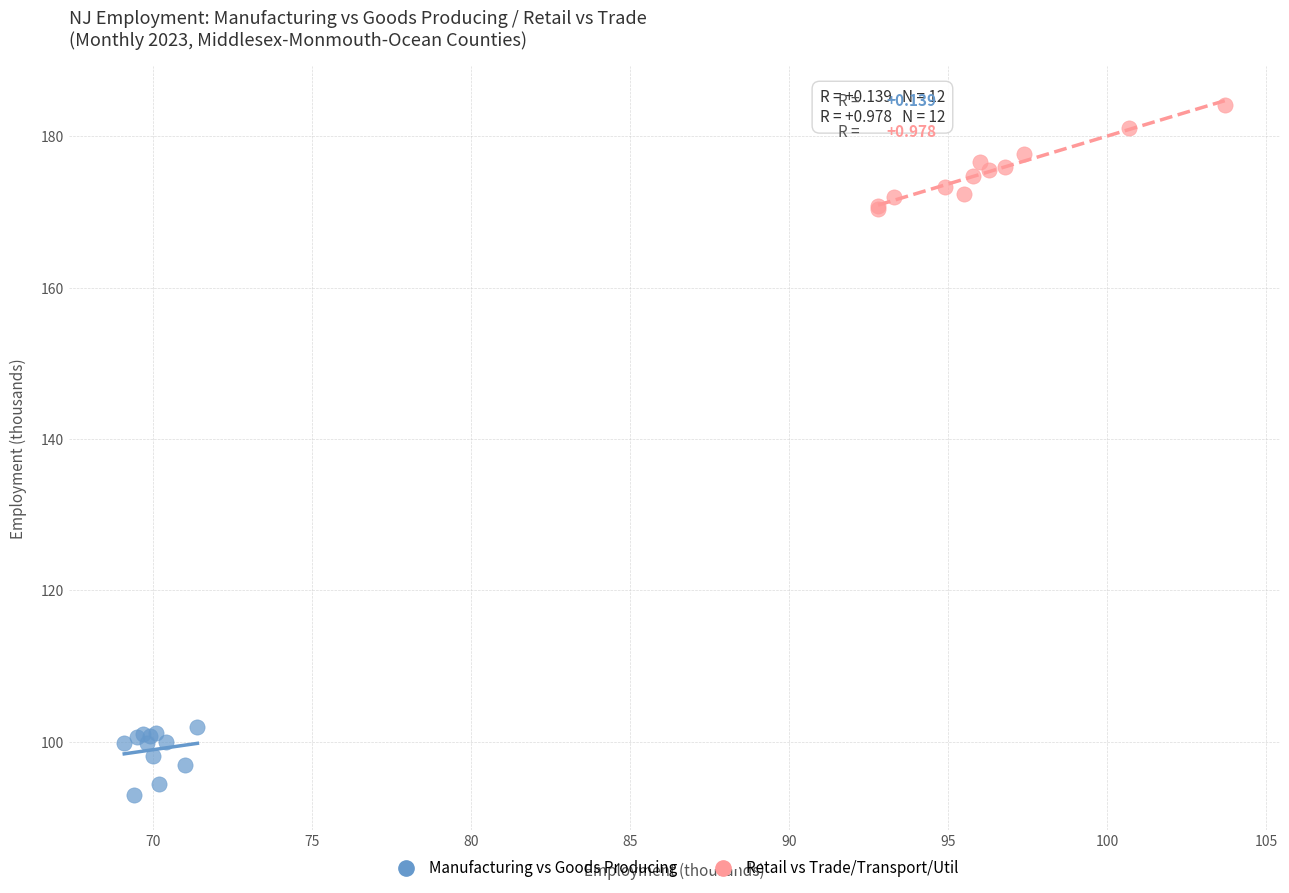

Which series reaches the maximum Y coordinate?

Retail vs Trade/Transport/Util